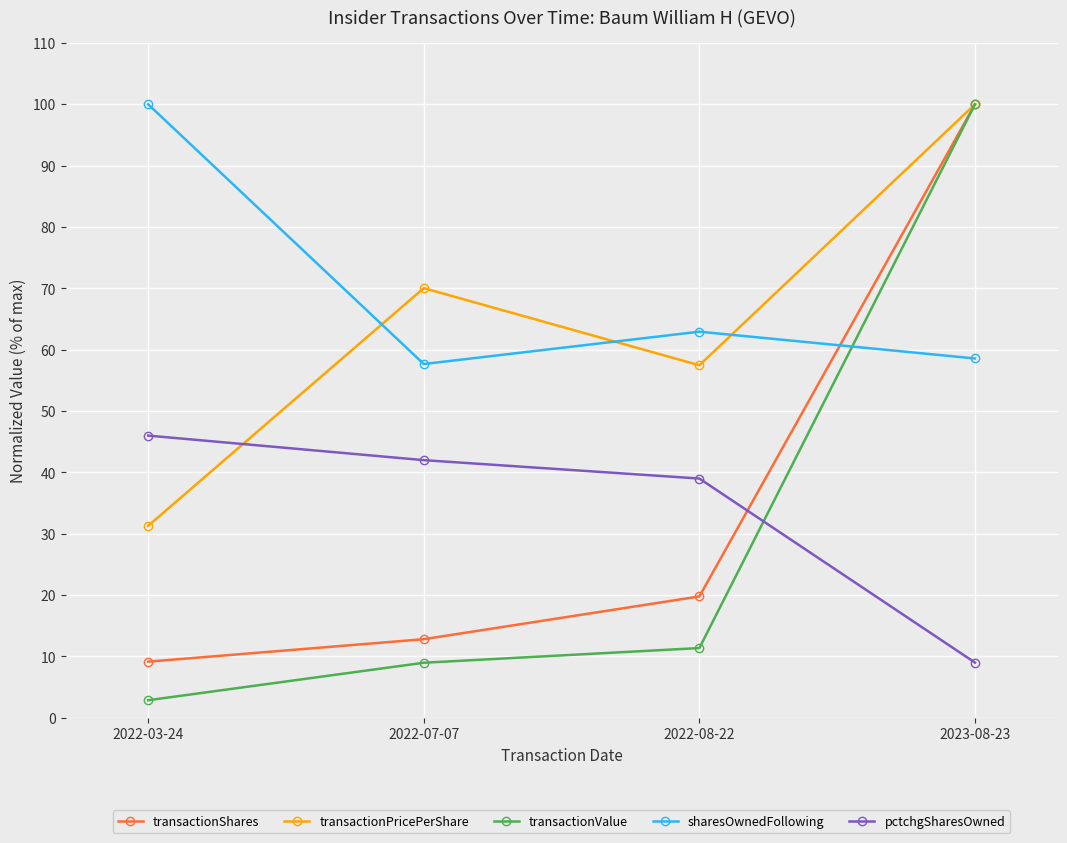

What is the spread (max minus min) of values at 2022-07-07?

61.1